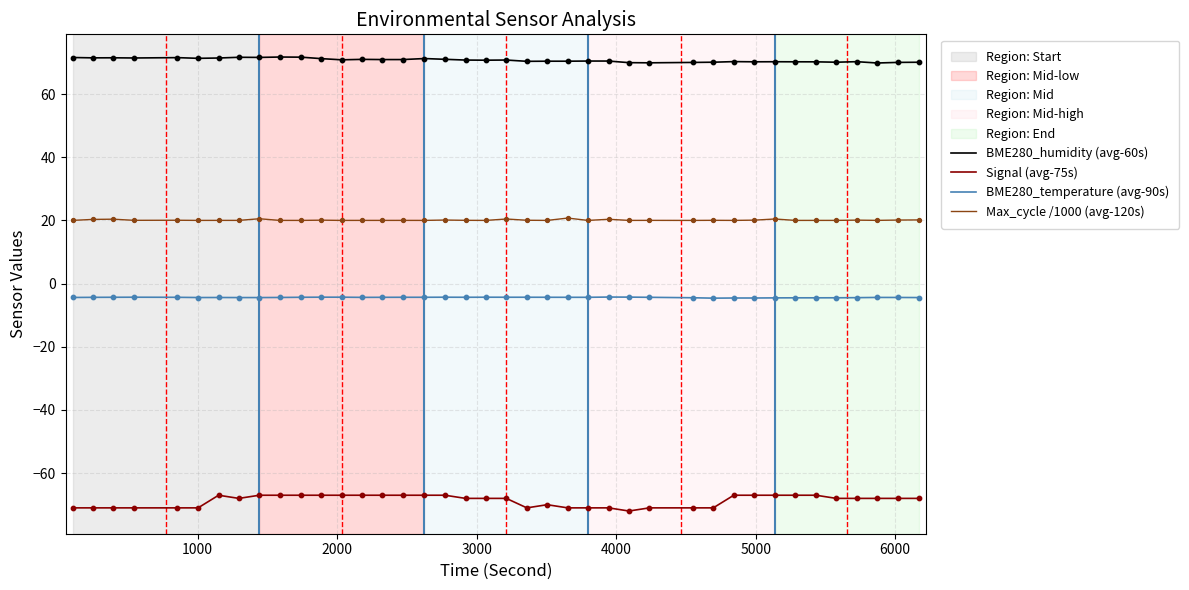

Which series has the largest total across all categories?

BME280_humidity (avg-60s)